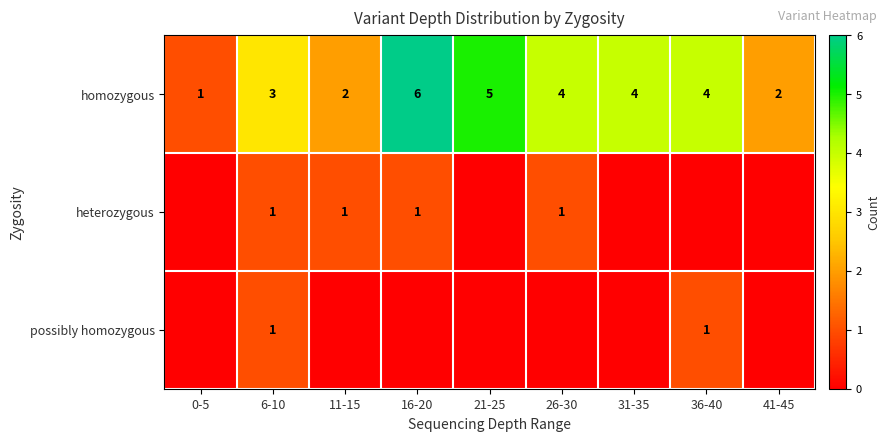

What is the difference between the highest and lowest values at 16-20?

6